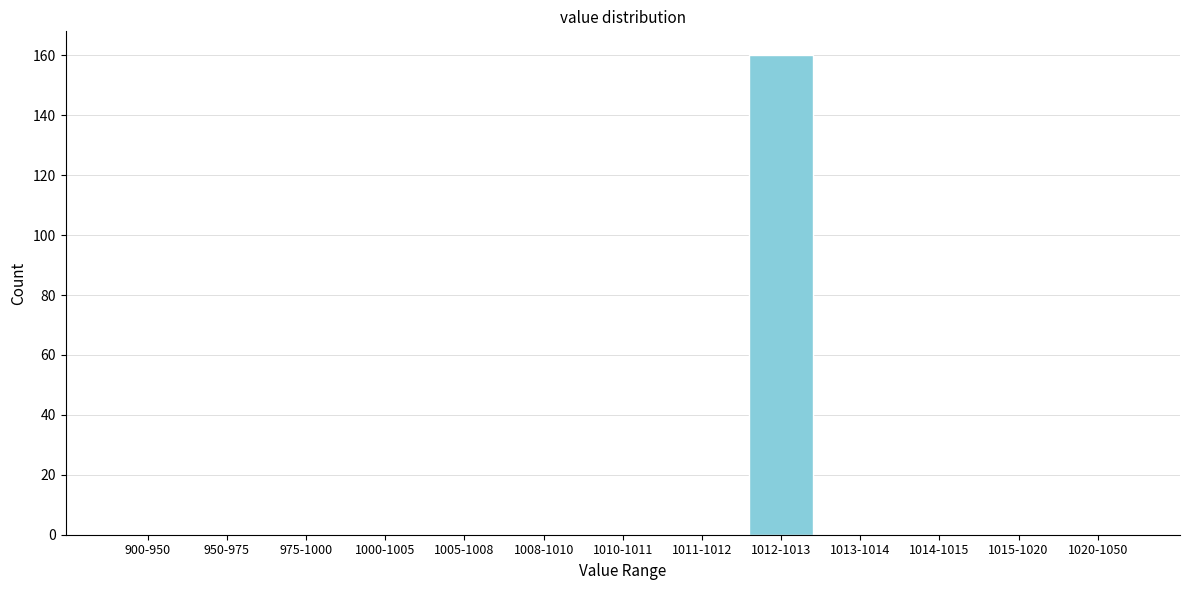

Reading right to left, list all the values displayed in this chart.

1020-1050=0	1015-1020=0	1014-1015=0	1013-1014=0	1012-1013=160	1011-1012=0	1010-1011=0	1008-1010=0	1005-1008=0	1000-1005=0	975-1000=0	950-975=0	900-950=0